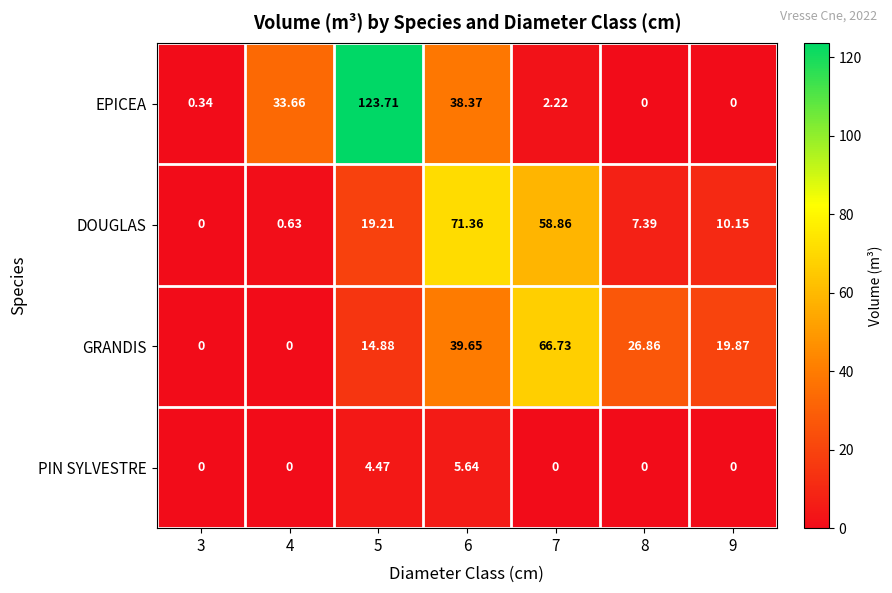

List the series in order of their peak value, lowest first.

PIN SYLVESTRE, GRANDIS, DOUGLAS, EPICEA